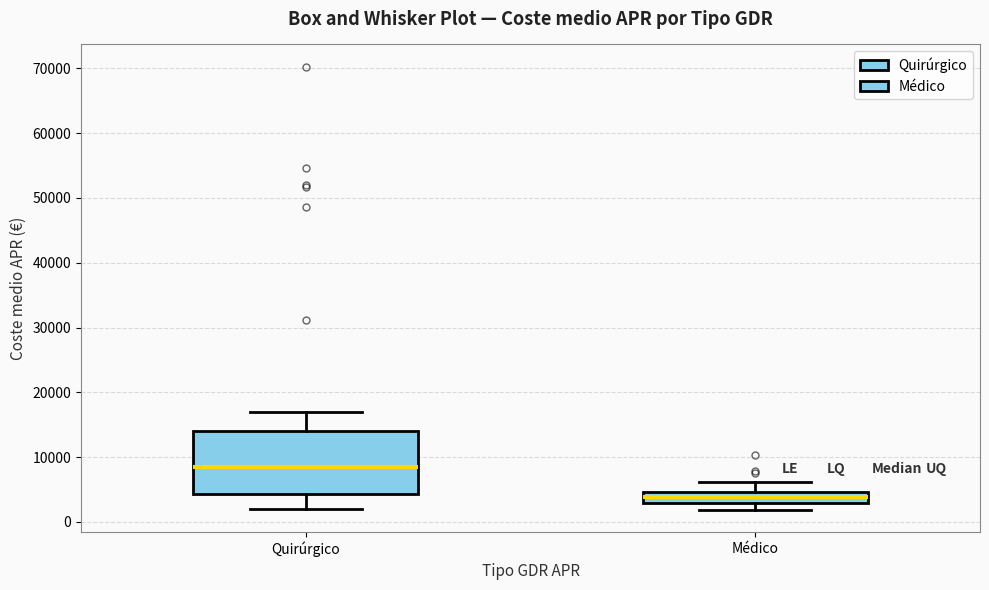

Reading left to right, transcribe this box plot: for each box, give where its median line is, the range the box spans, and where its two whiskers end, as read against the y-axis. The values are not printed on the chart, so give them approximately, as read against the axis.

Quirúrgico: median 8000, box 4000 to 14000, whiskers 2000 to 17000
Médico: median 4000, box 3000 to 5000, whiskers 2000 to 6000